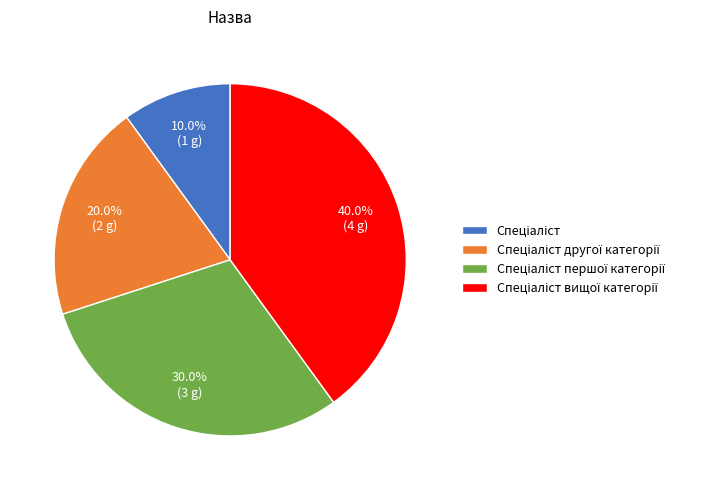

To the nearest percent, what is the average slice percentage?

25%